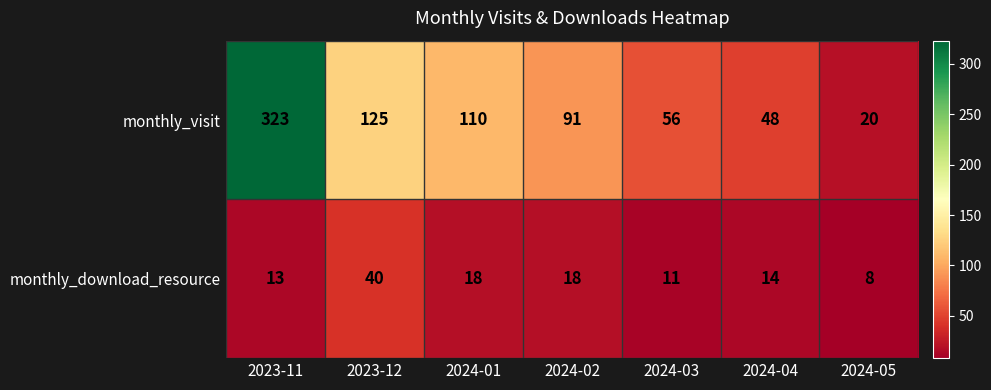

What is the total value across all series at 2024-05?

28